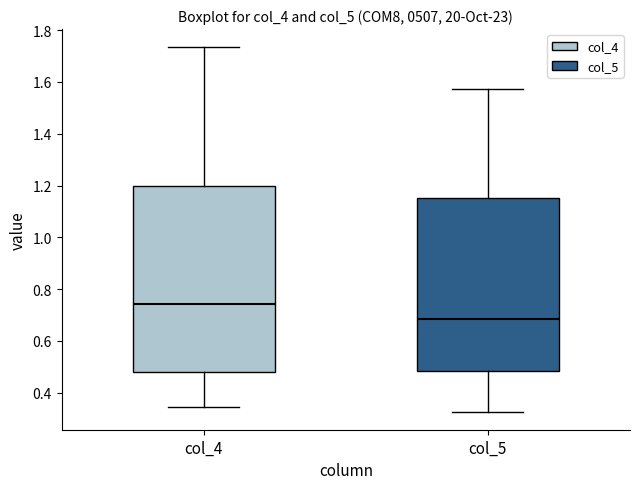

Which box's median line is the lowest?

col_5